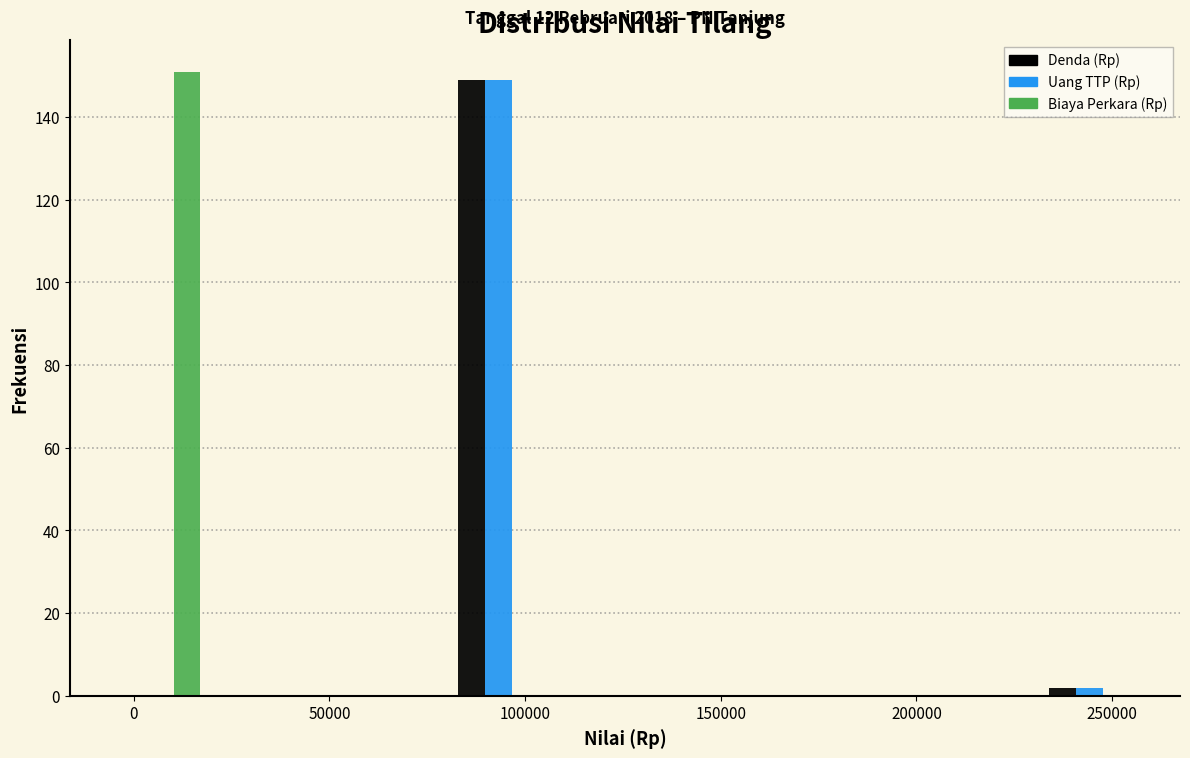

In the Uang TTP (Rp) series, which range on the x-axis has the tallest bar?

80000 to 105000